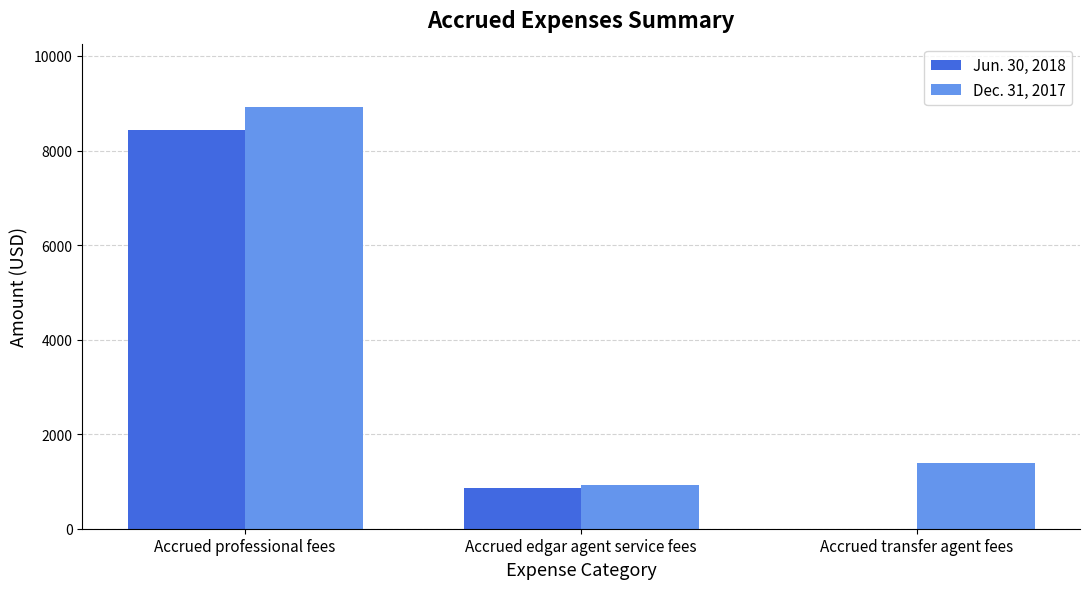

How many groups of bars are there?

3